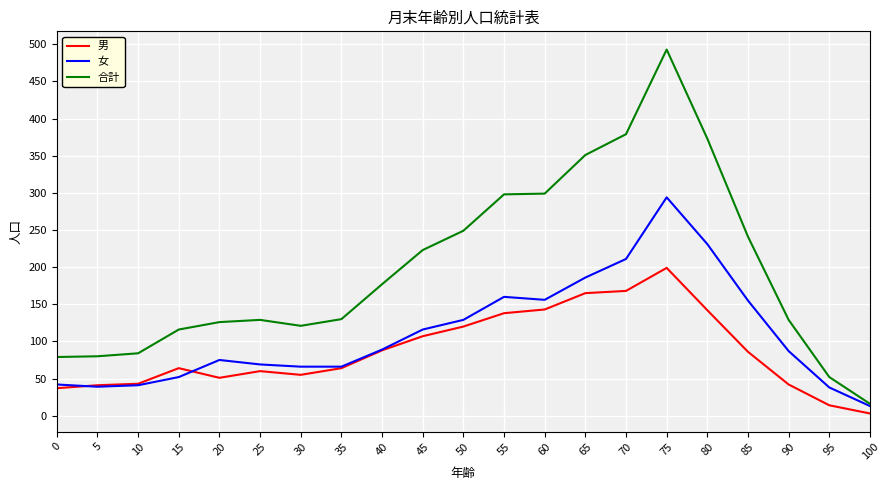

Which series has the widest spread of values?

合計